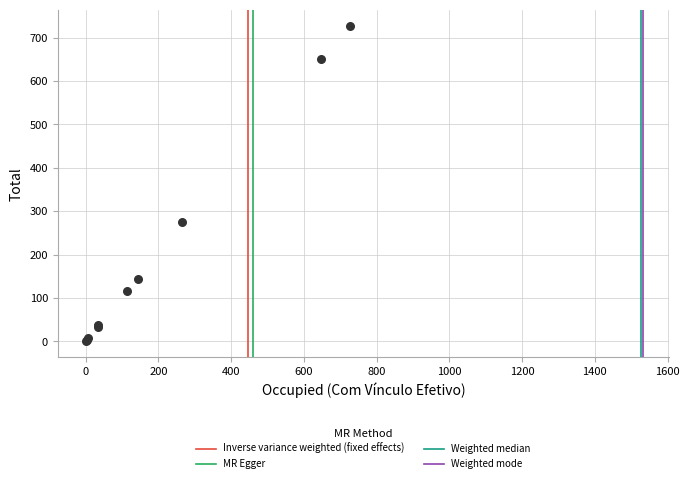

What Y value in the scatter plot is closest to 364?

276